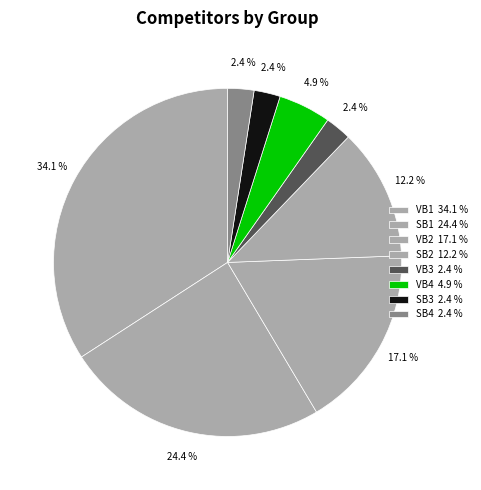

How many segments does this pie chart have?

8